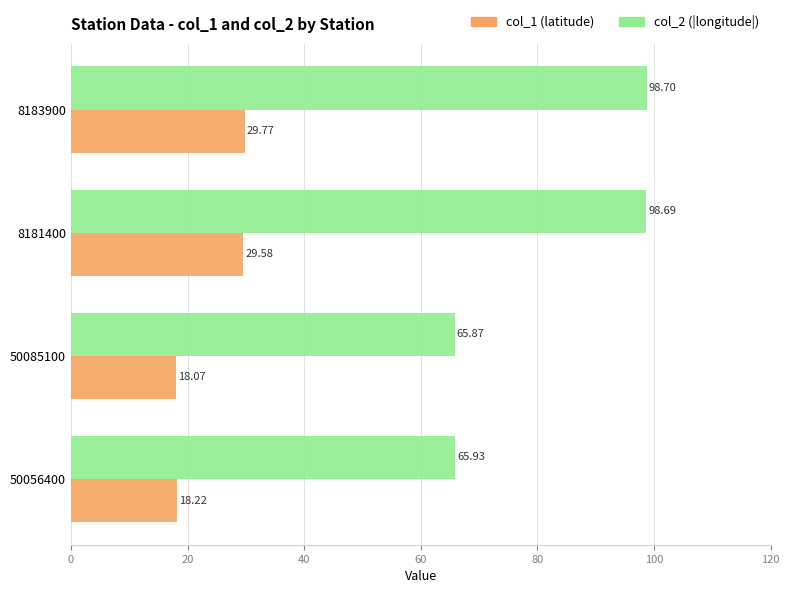

Rank the series by their average value, from highest to lowest.

col_2 (|longitude|), col_1 (latitude)